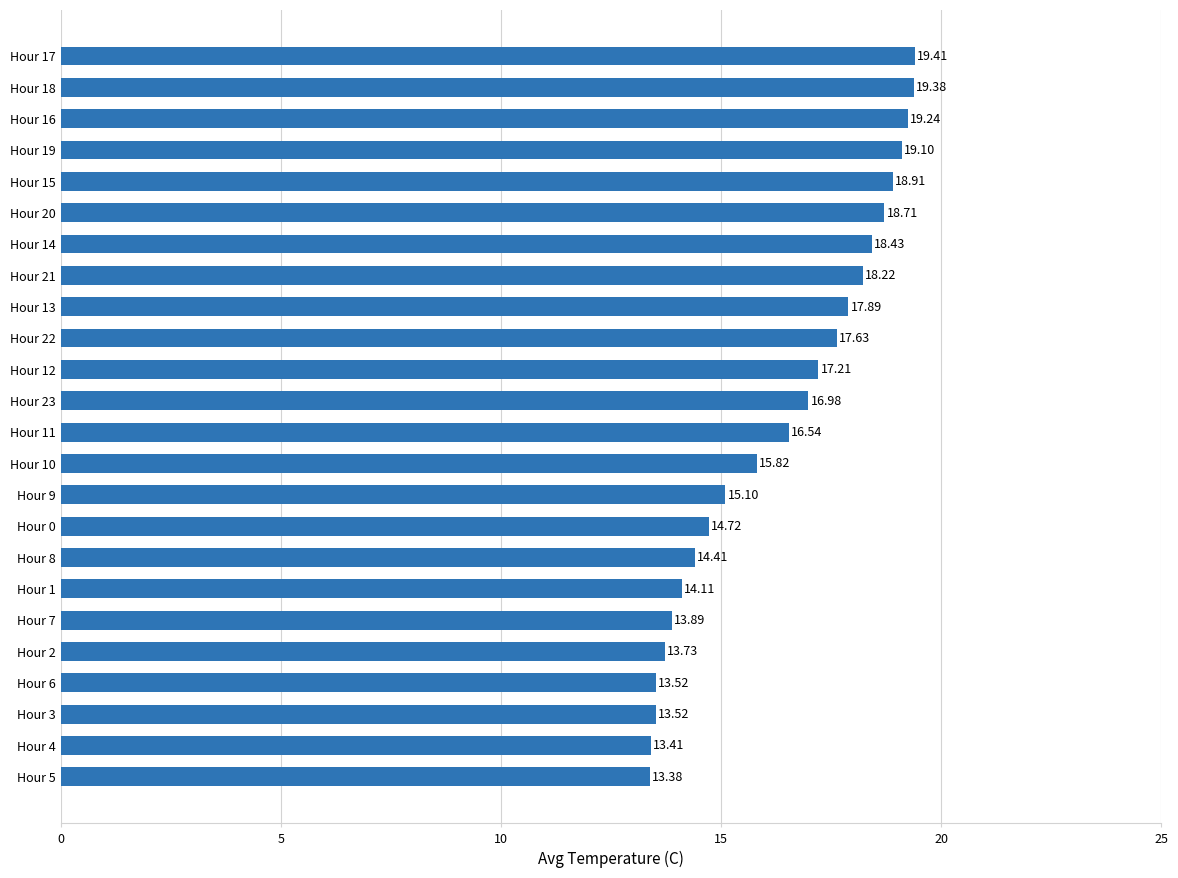

How many bars are there in total?

24